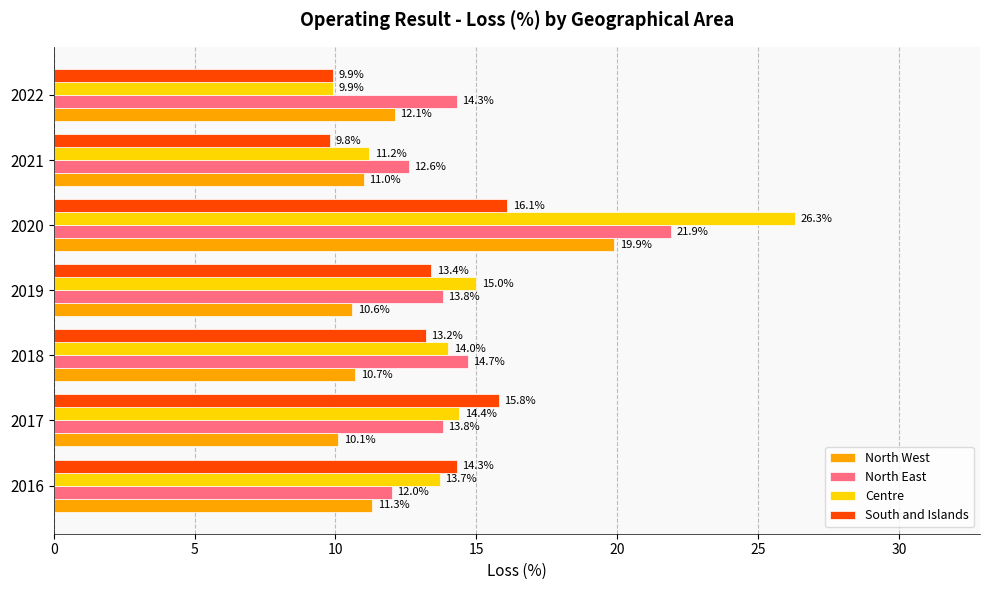

At how many categories does at least one series exceed 24?

1